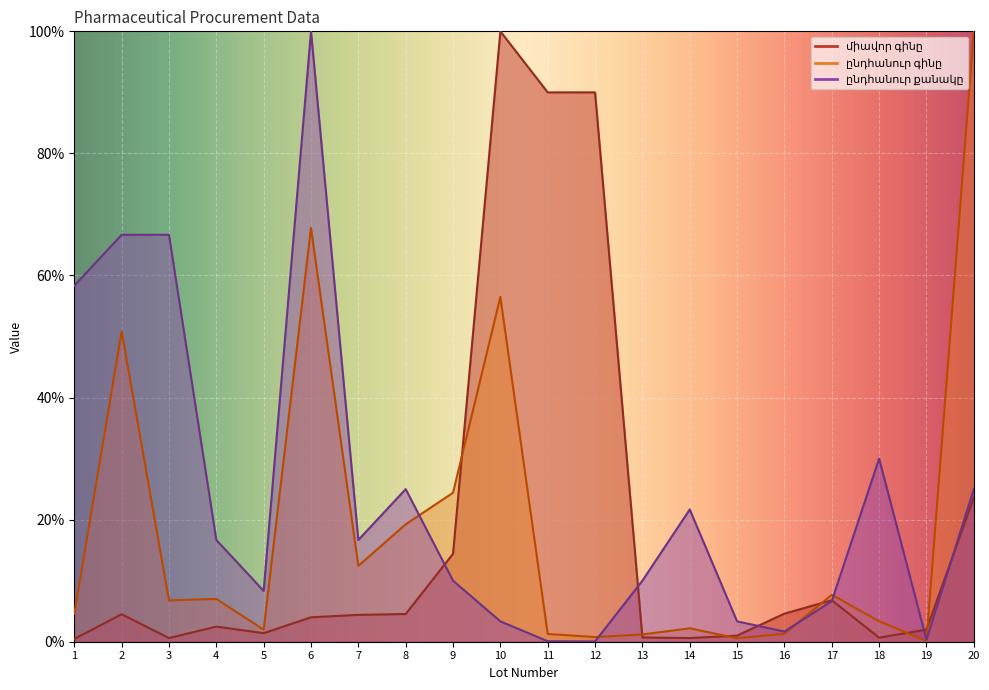

Which series has the widest spread of values?

ընդհանուր քանակը